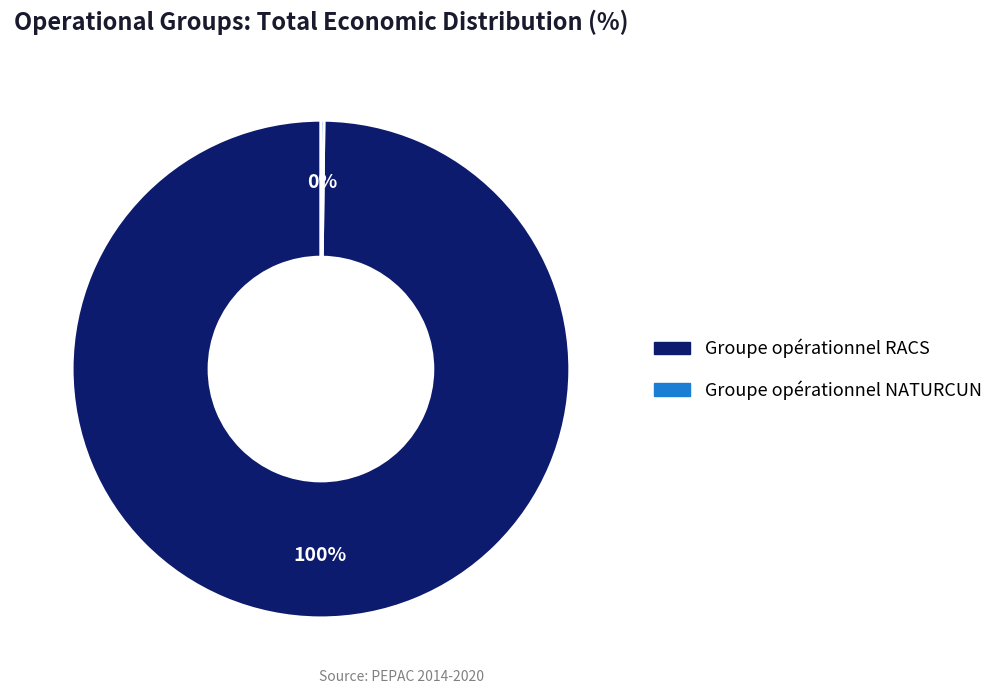

To the nearest percent, what is the average slice percentage?

50%